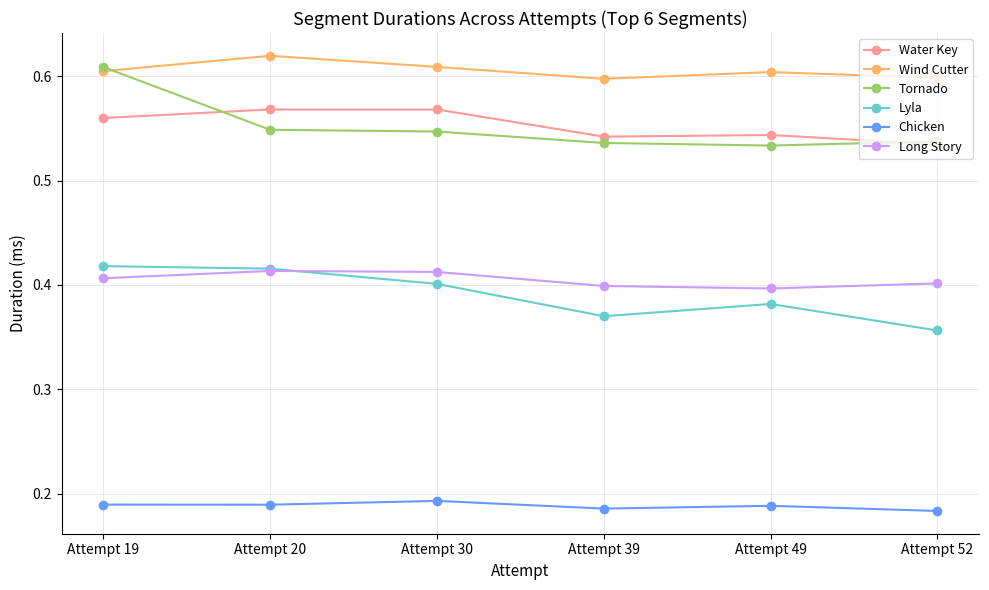

The value of Long Story at Attempt 39 is 0.4. True or false?

True